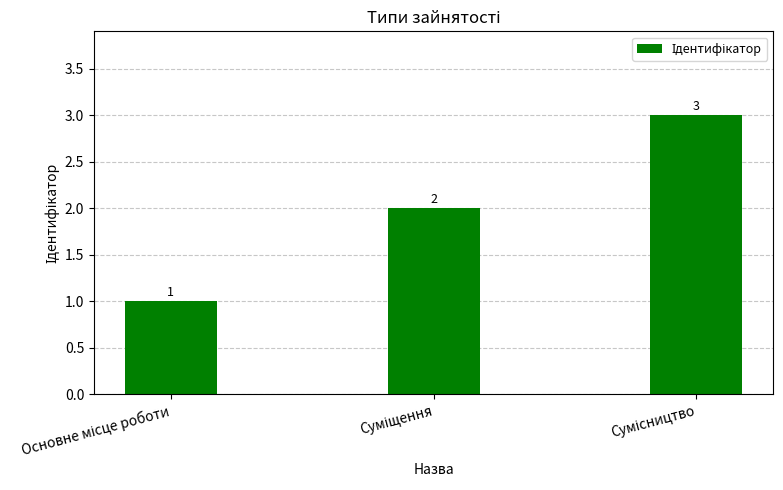

How many values are between 1 and 3?

3